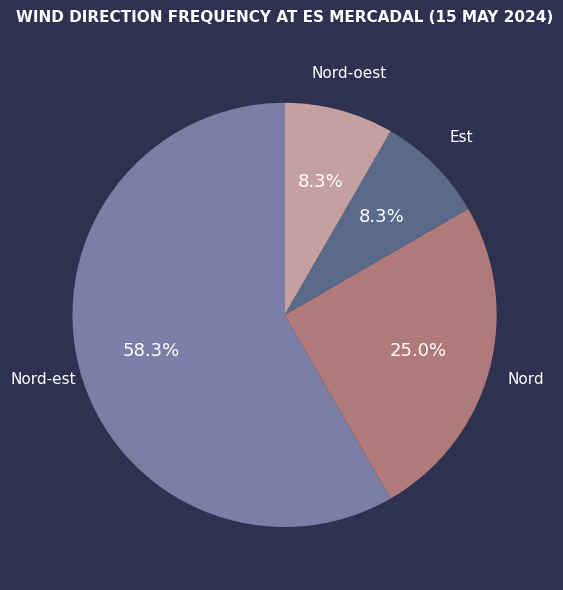

To the nearest percent, what is the difference between the largest and smallest slice percentages?

50%